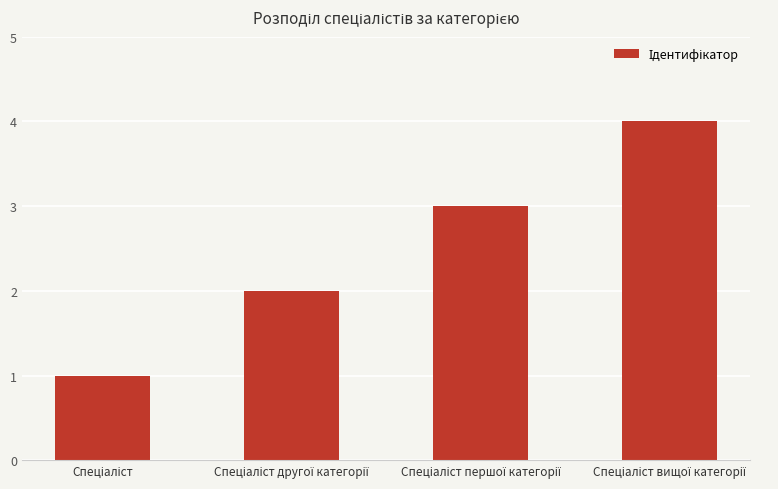

How many data points are less than 3?

2